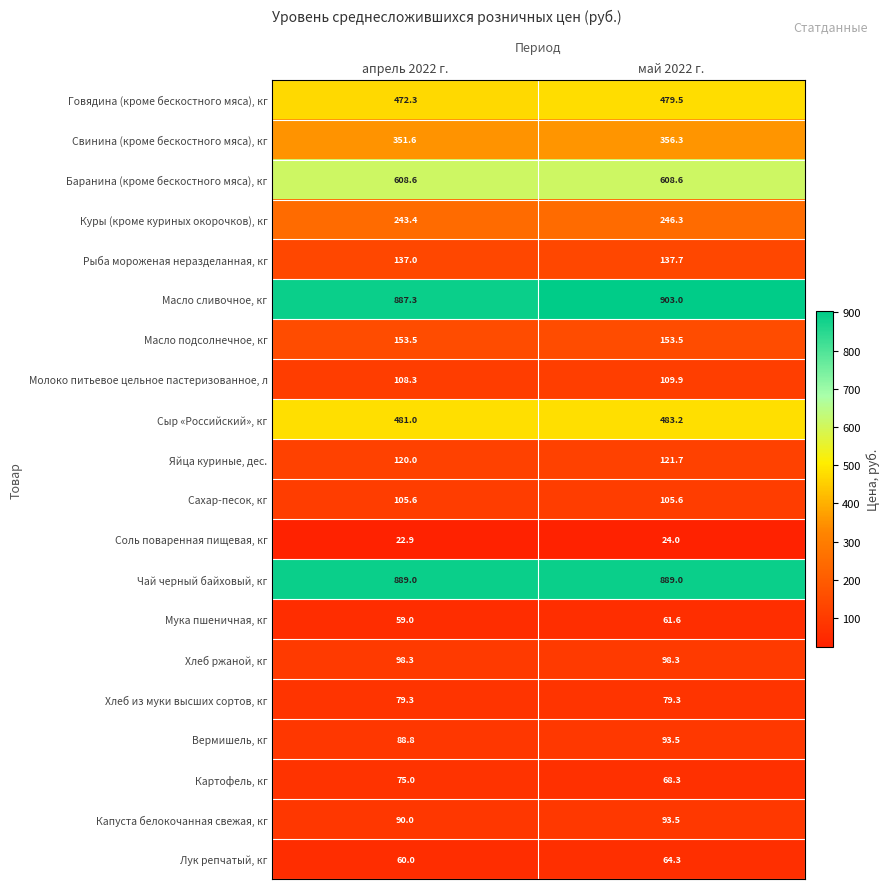

Between апрель 2022 г. and май 2022 г., which series saw the biggest shift?

Масло сливочное, кг